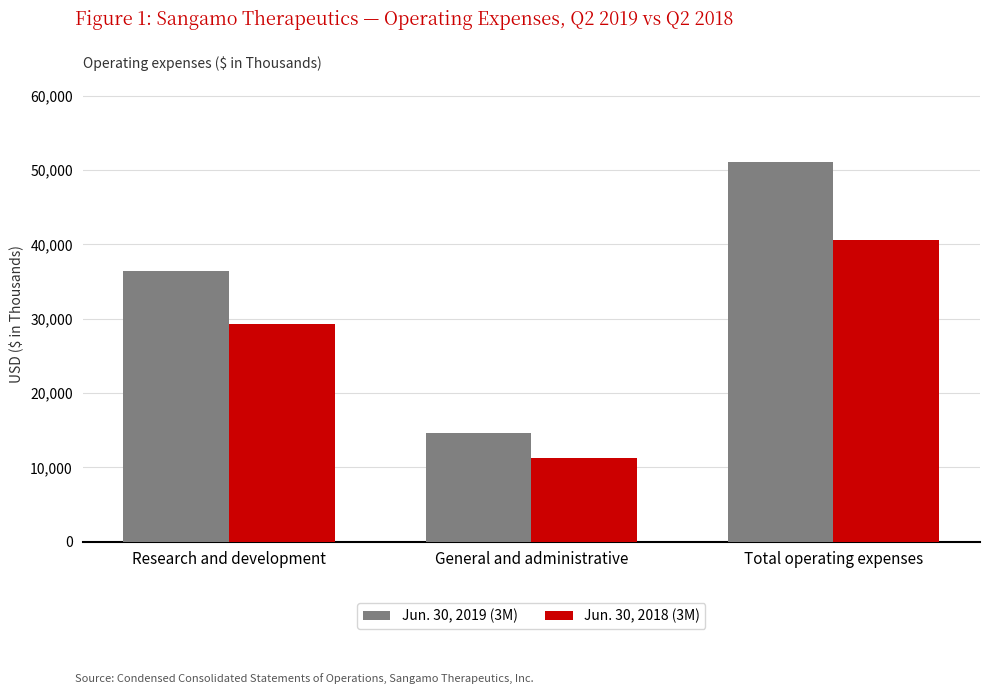

What is the value of the Jun. 30, 2019 (3M) bar at the 3rd from the left?

51052